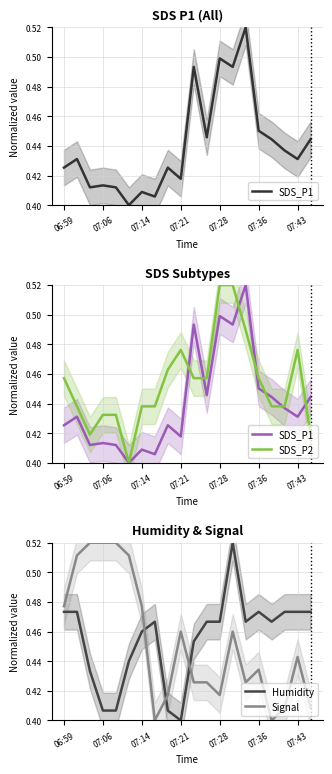

True or false: SDS_P1 and SDS_P2 cross at least once.

True